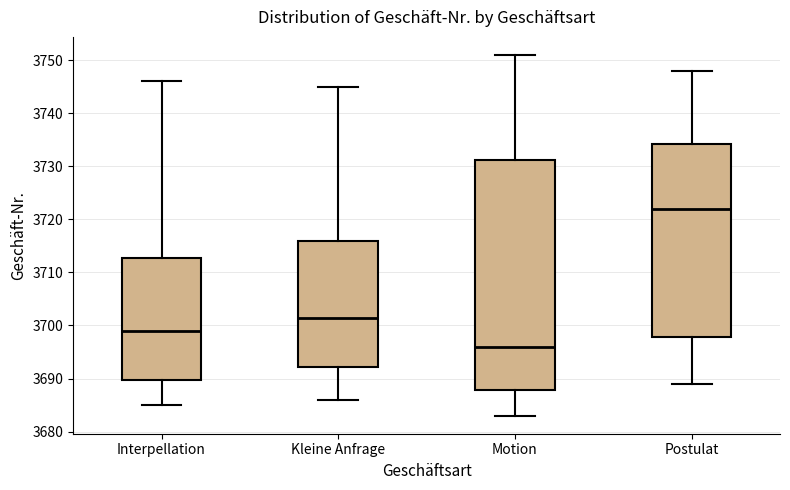

Which box has the highest median line?

Postulat